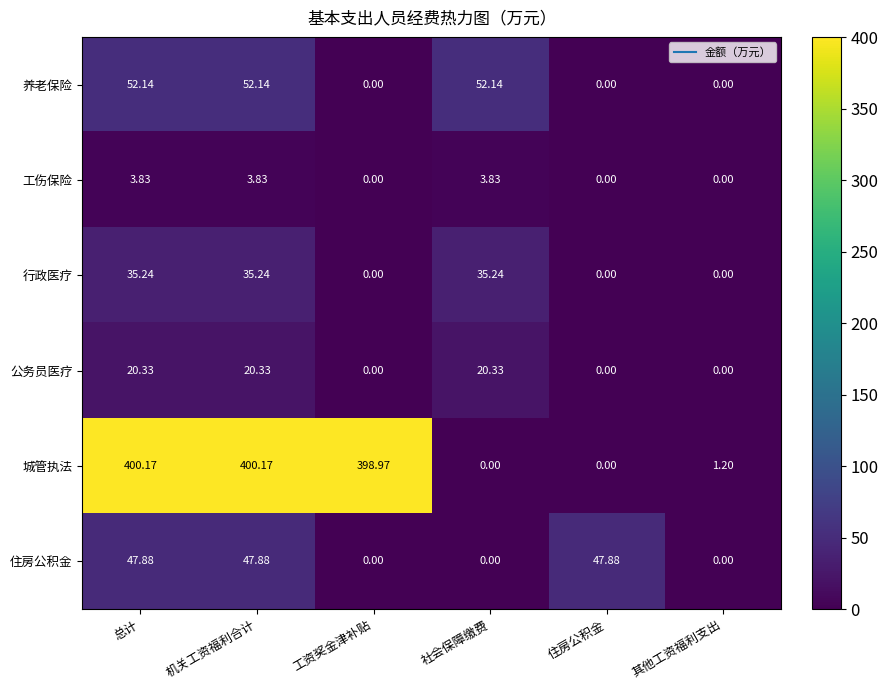

Between 总计 and 社会保障缴费, which series saw the biggest shift?

城管执法